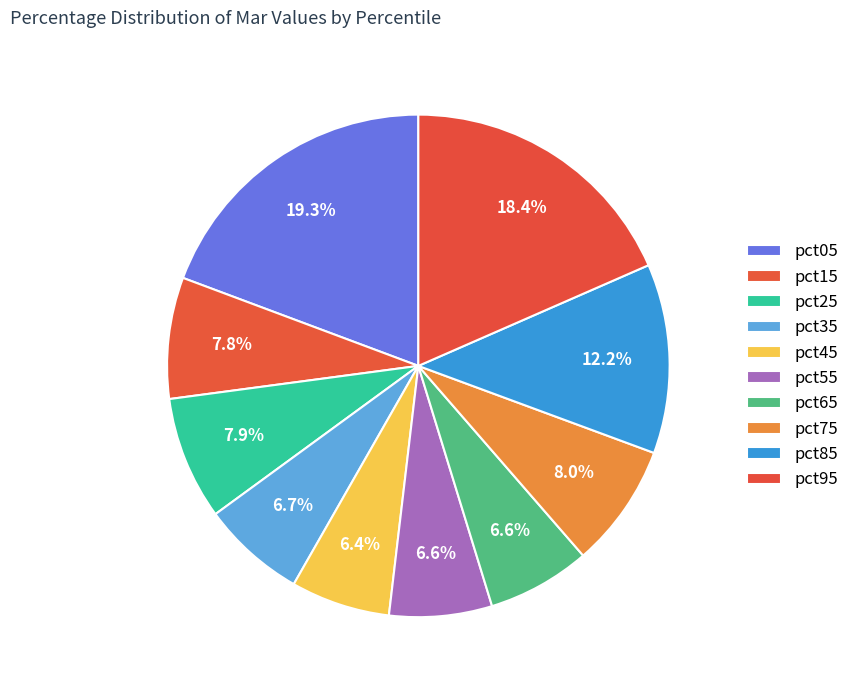

Rank the categories by value from lowest to highest.

pct45, pct55, pct65, pct35, pct15, pct25, pct75, pct85, pct95, pct05